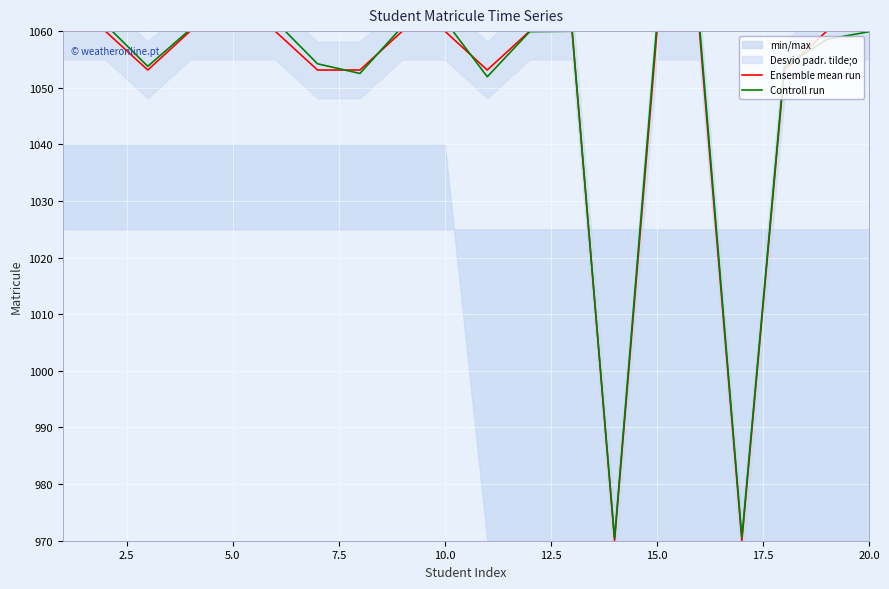

Rank the series by their maximum value, from highest to lowest.

Controll run, Ensemble mean run